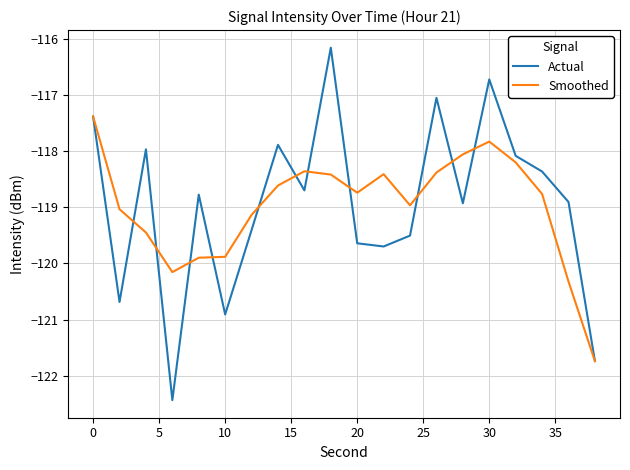

What is the minimum value for Smoothed?

-121.7